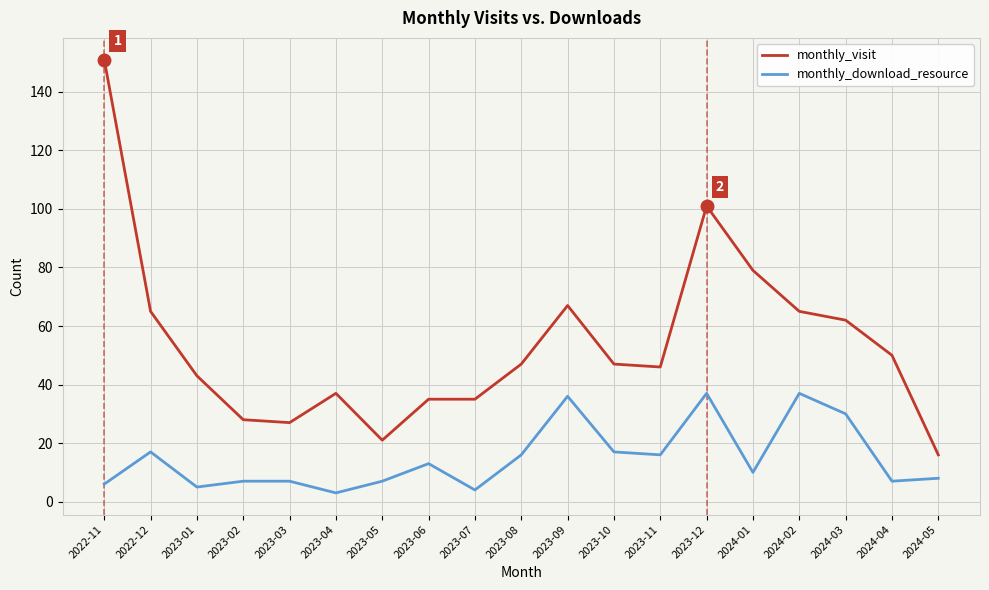

At which category is the sum across all series the highest?

2022-11